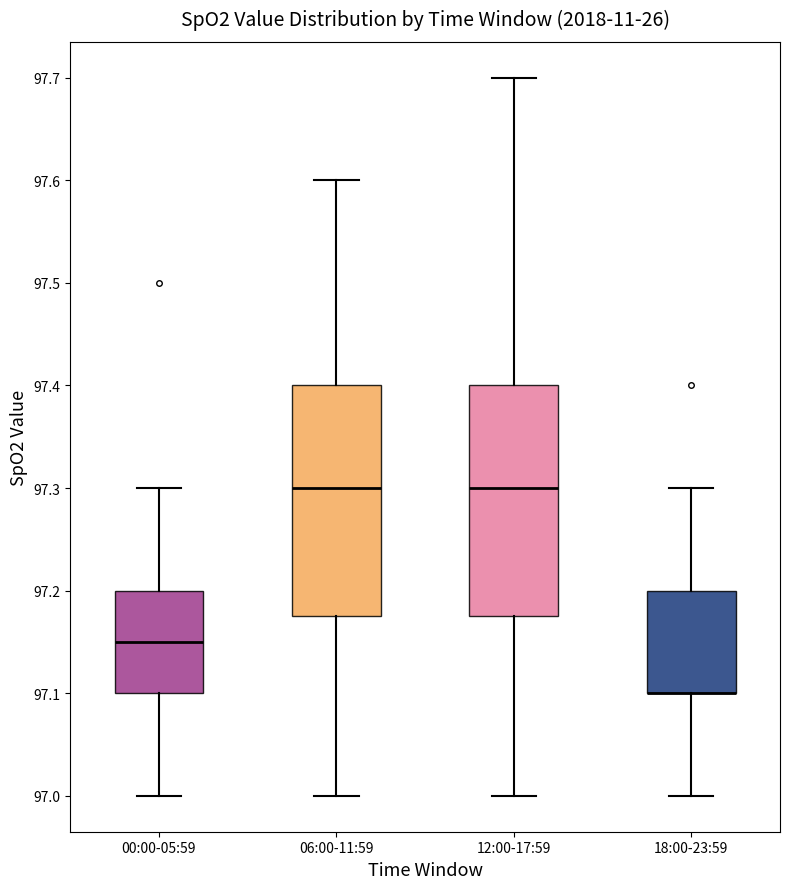

Reading left to right, read every box against the y-axis: the position of its median line, the range the box covers, and the ends of its whiskers. The values are not printed on the chart, so give them approximately, as read against the axis.

00:00-05:59: median 97.15, box 97.10 to 97.20, whiskers 97.00 to 97.30
06:00-11:59: median 97.30, box 97.18 to 97.40, whiskers 97.00 to 97.60
12:00-17:59: median 97.30, box 97.18 to 97.40, whiskers 97.00 to 97.70
18:00-23:59: median 97.10 (drawn on the box's lower edge), box 97.10 to 97.20, whiskers 97.00 to 97.30